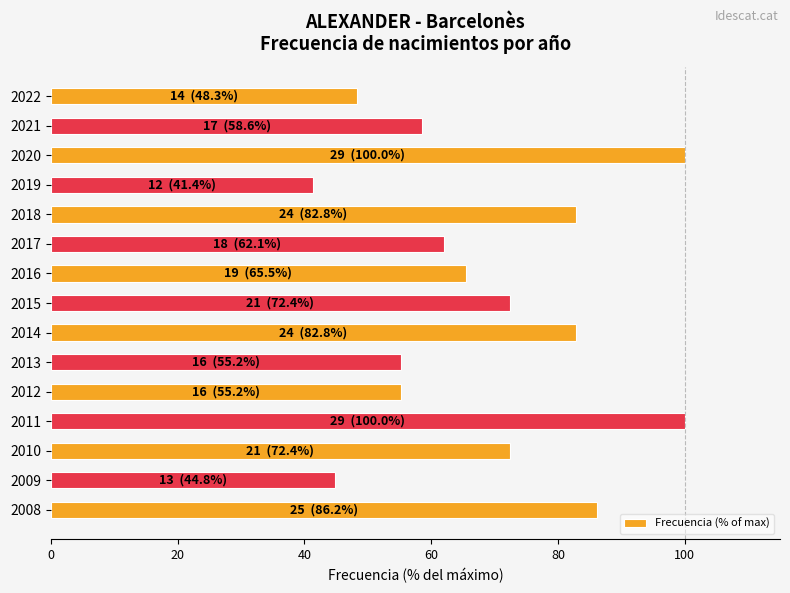

What is the ratio of the value at 2019 to the value at 2015?

0.6